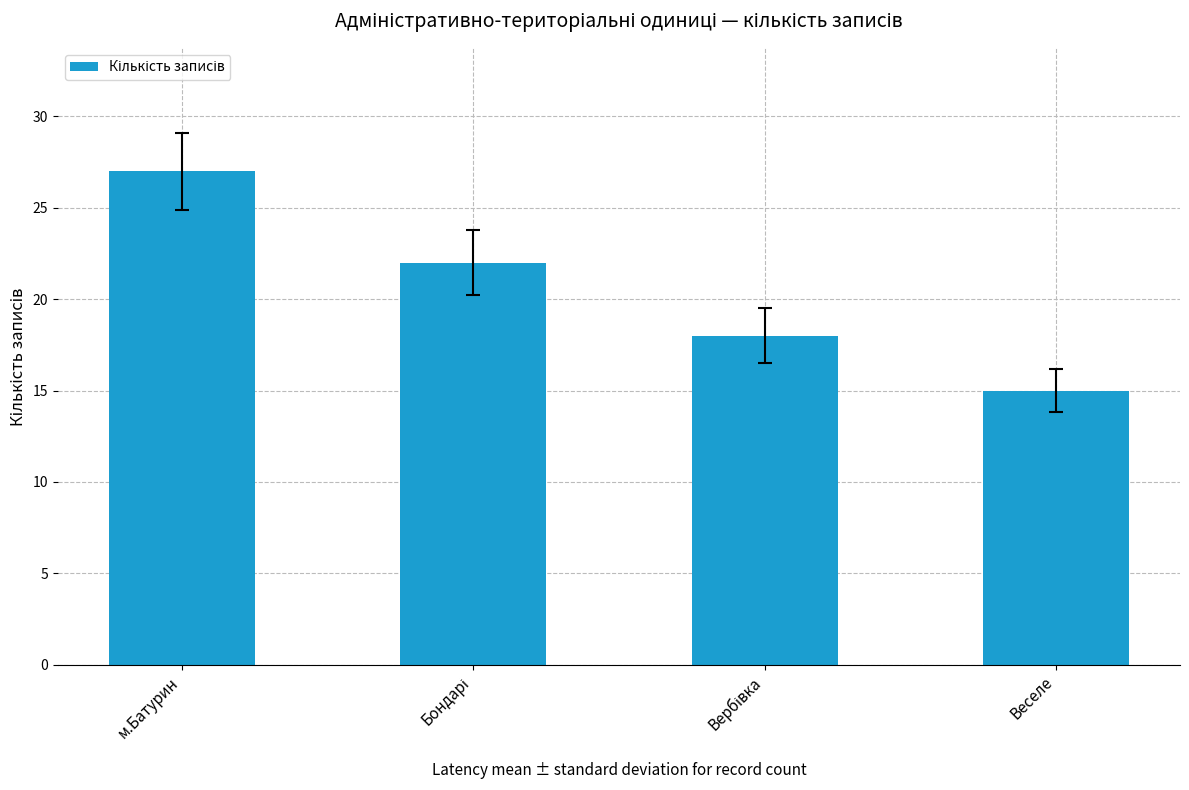

The value at Веселе is 15. True or false?

True